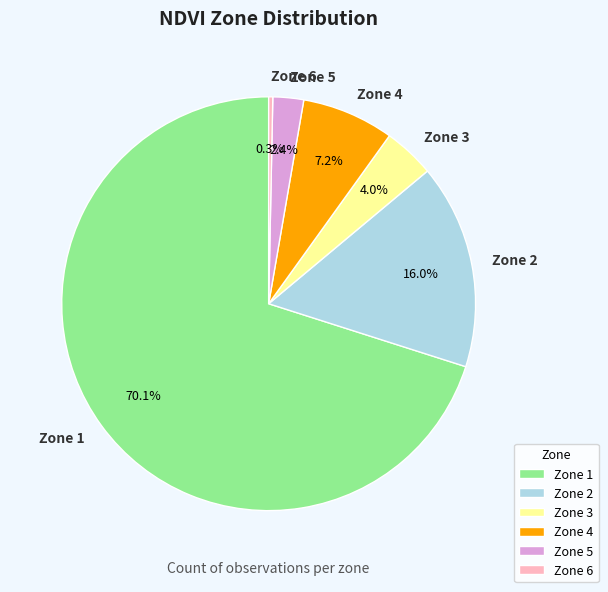

To the nearest percent, what is the difference between the Zone 5 and Zone 6 slice percentages?

2%